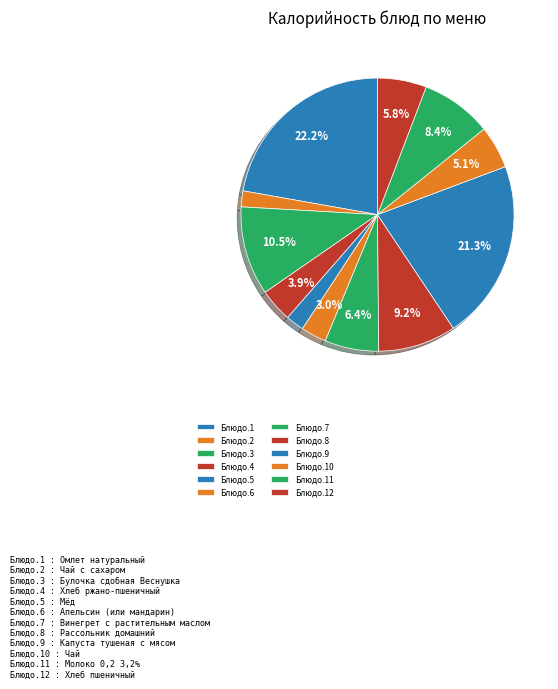

Which slice is the largest?

Блюдо.1